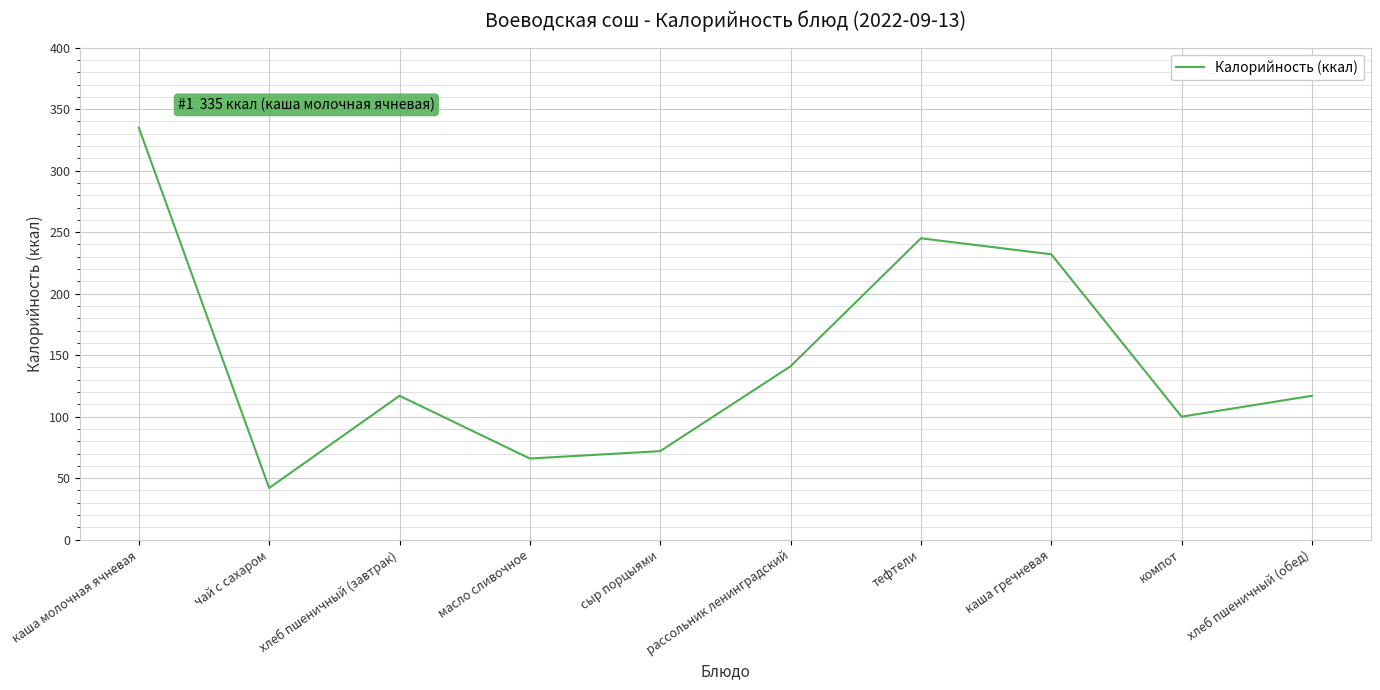

Read the value at каша молочная ячневая, to the nearest 50.

350